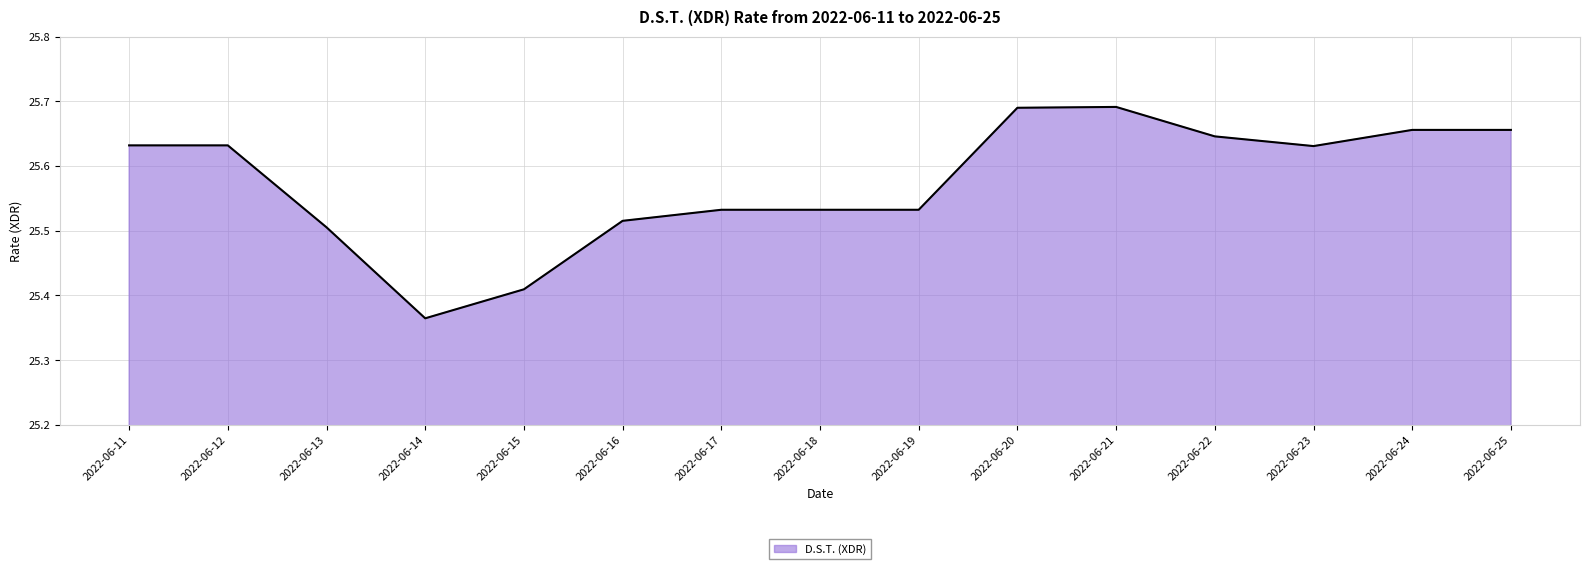

What is the sum of the values at 2022-06-25 and 2022-06-13?

51.2